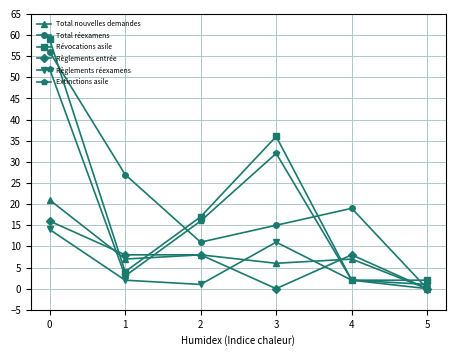

What are all the series names shown in the legend?

Total nouvelles demandes, Total réexamens, Révocations asile, Règlements entrée, Règlements réexamens, Extinctions asile